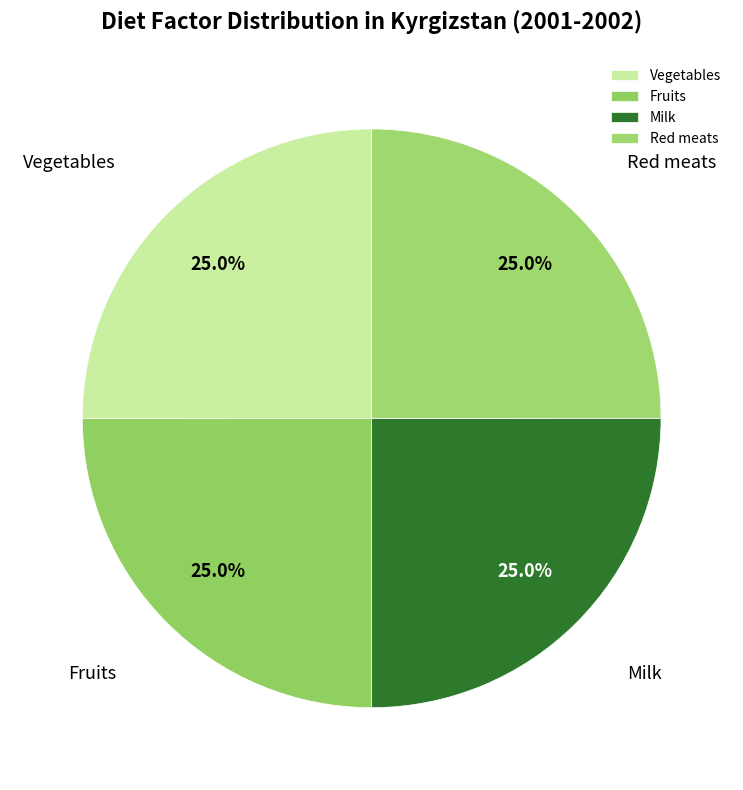

True or false: Vegetables accounts for 25% of the total.

True